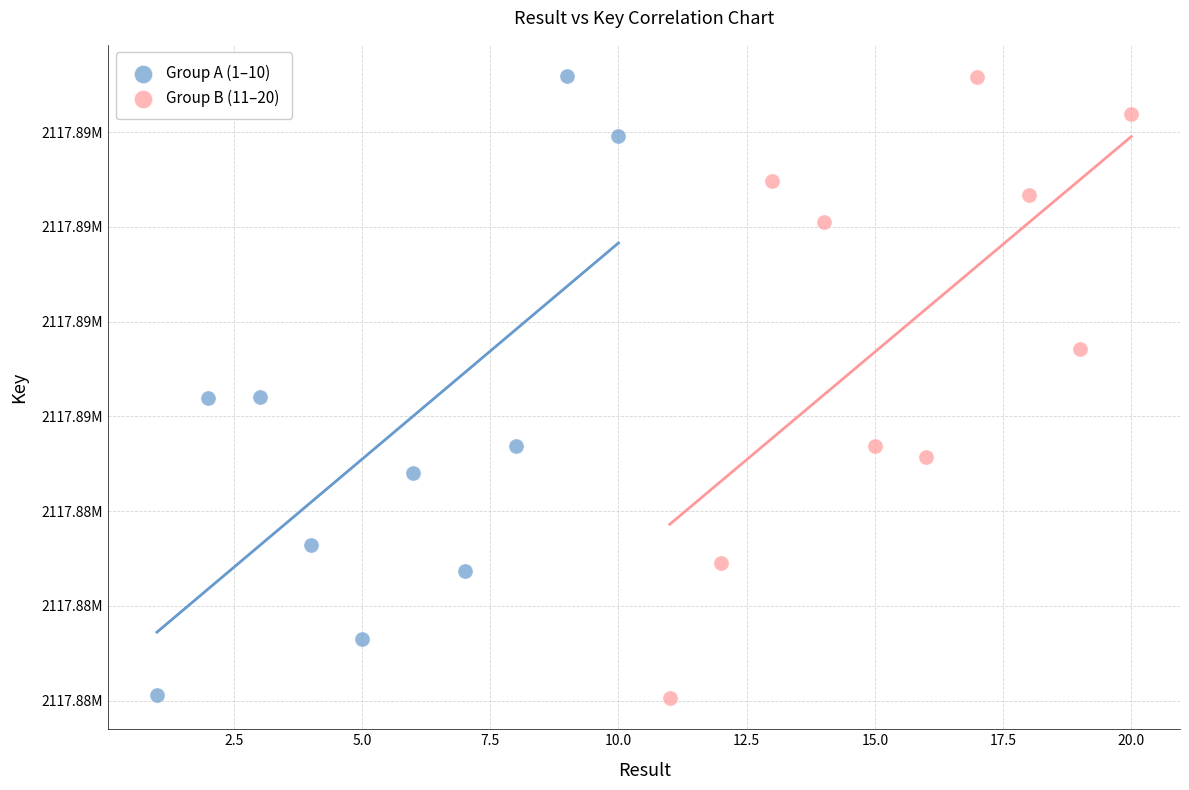

What are all the series names shown in the legend?

Group A (1–10), Group B (11–20)